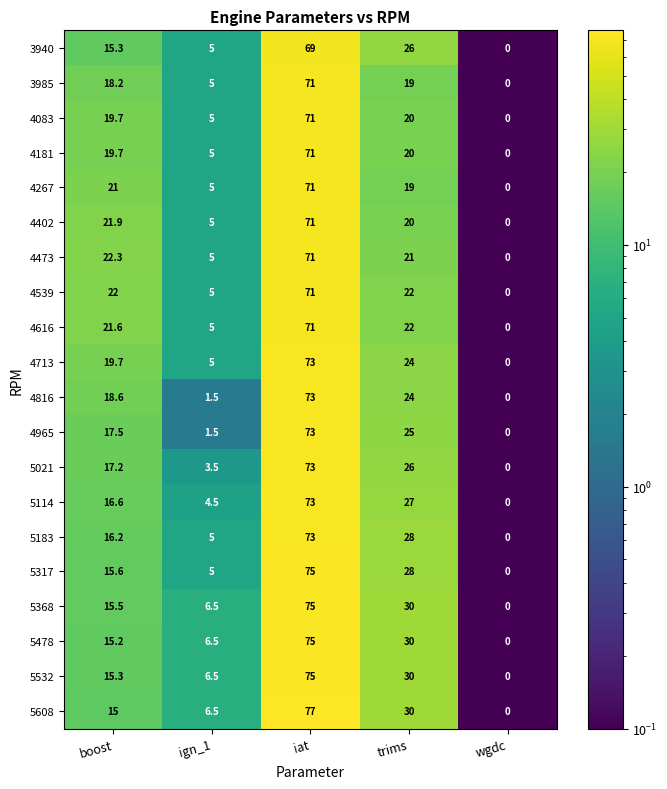

Which label corresponds to the smallest value in the chart?

wgdc